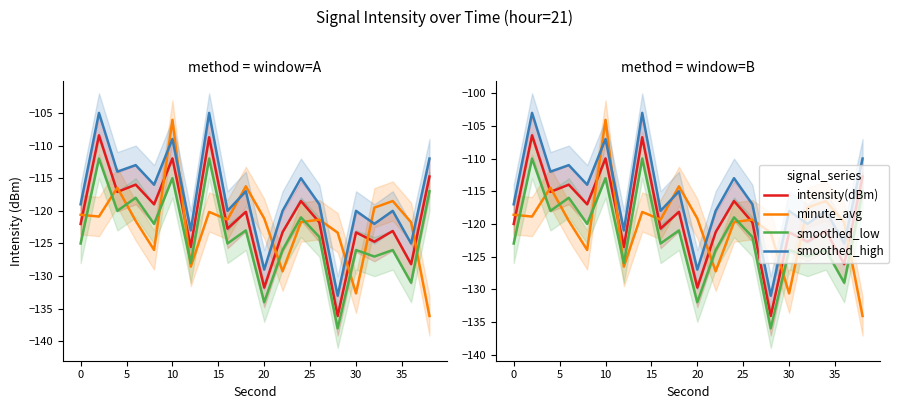

In smoothed_low, how many points are lower than both neighbors (excluding endpoints)?

8